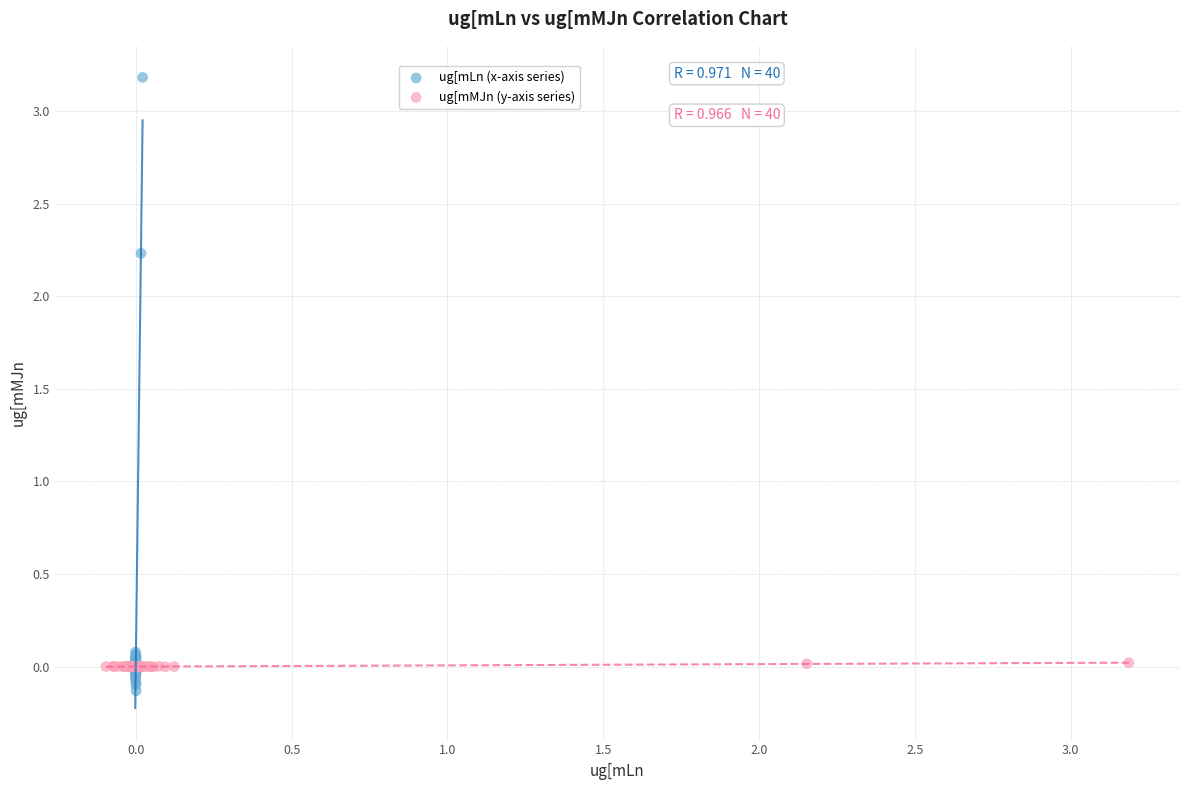

Which series has the widest spread of Y values?

ug[mLn (x-axis series)